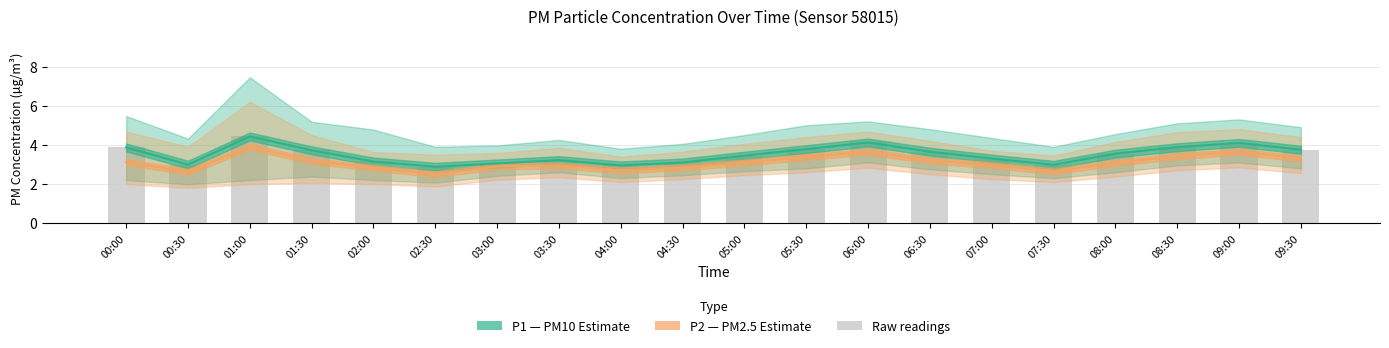

How many categories are shown in the chart?

20